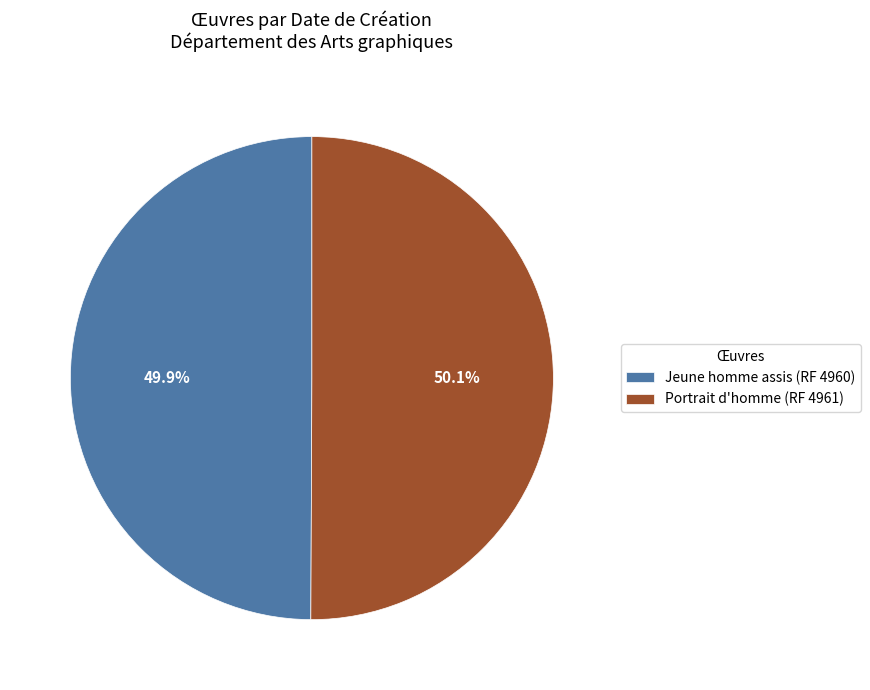

The Portrait d'homme (RF 4961) slice represents 64% of the pie. True or false?

False